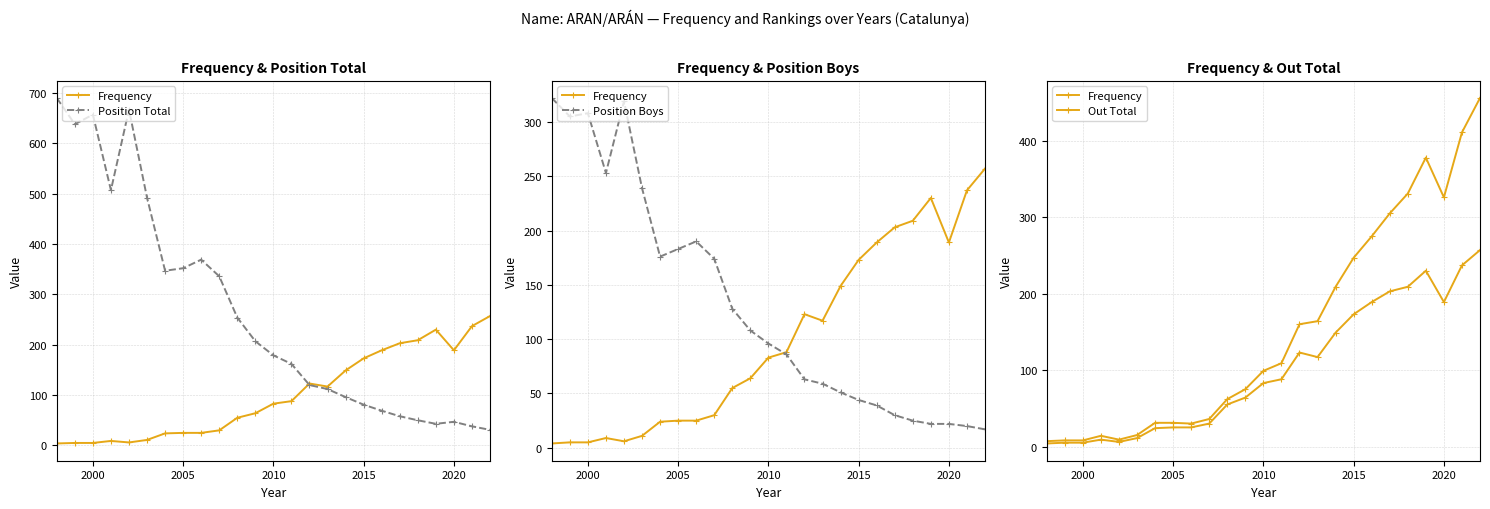

True or false: Position Boys has more than 0 points higher than both neighbors.

True